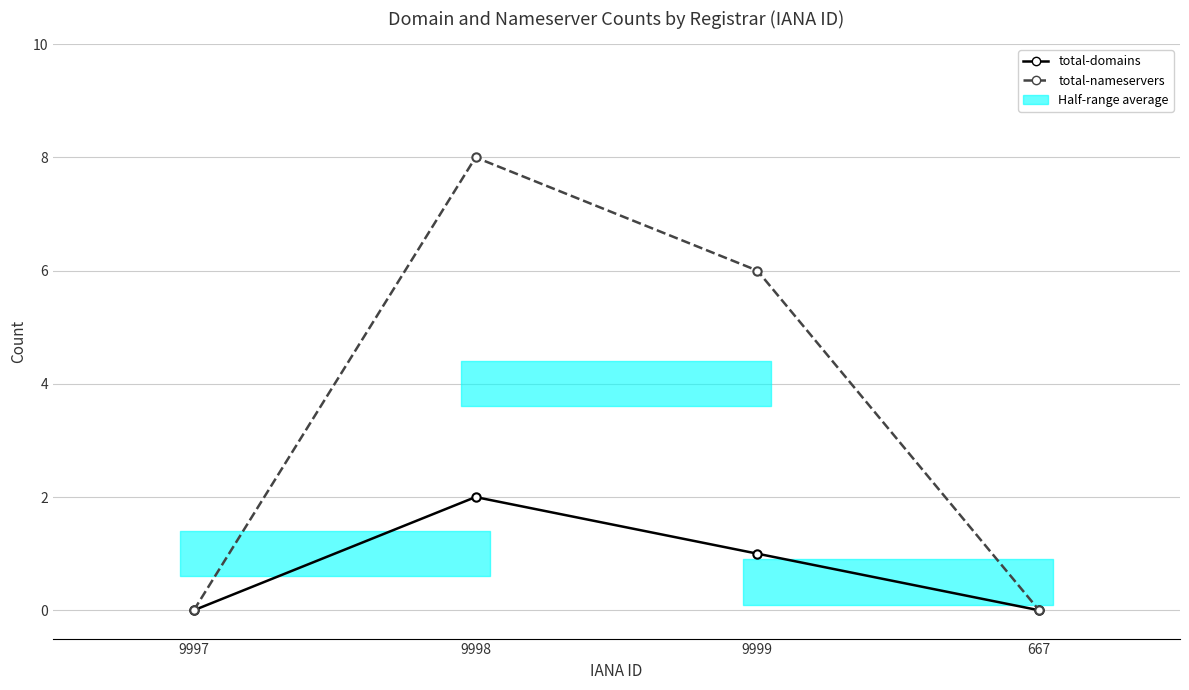

At which label does total-nameservers first exceed 6?

9998